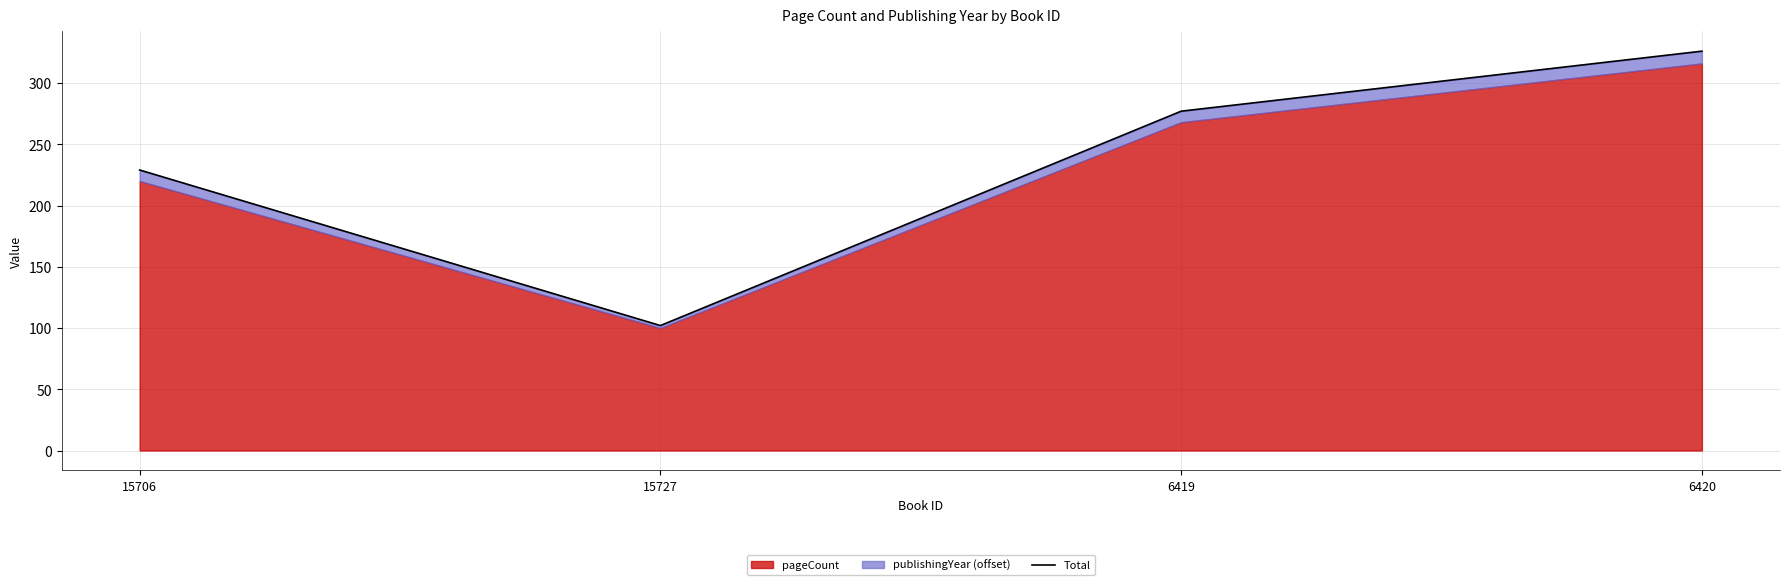

What is the label of the 3rd point from the left?

6419